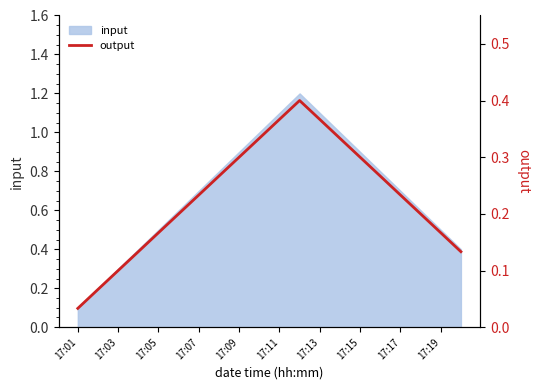

At which label is input closest to 0?

17:01